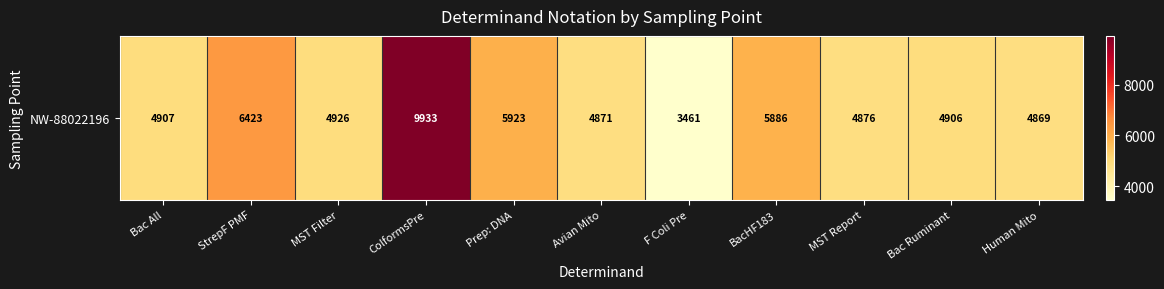

True or false: the data shows 1444 at MST Report.

False